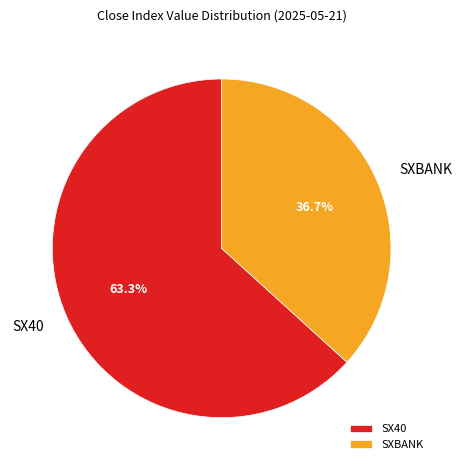

Does SX40 represent more than half of the total?

Yes